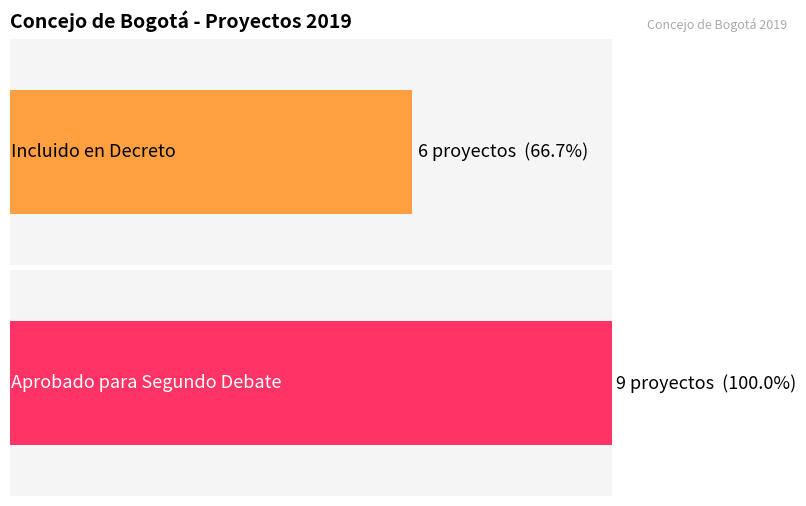

Which series has the widest spread of values?

Incluido en Decreto